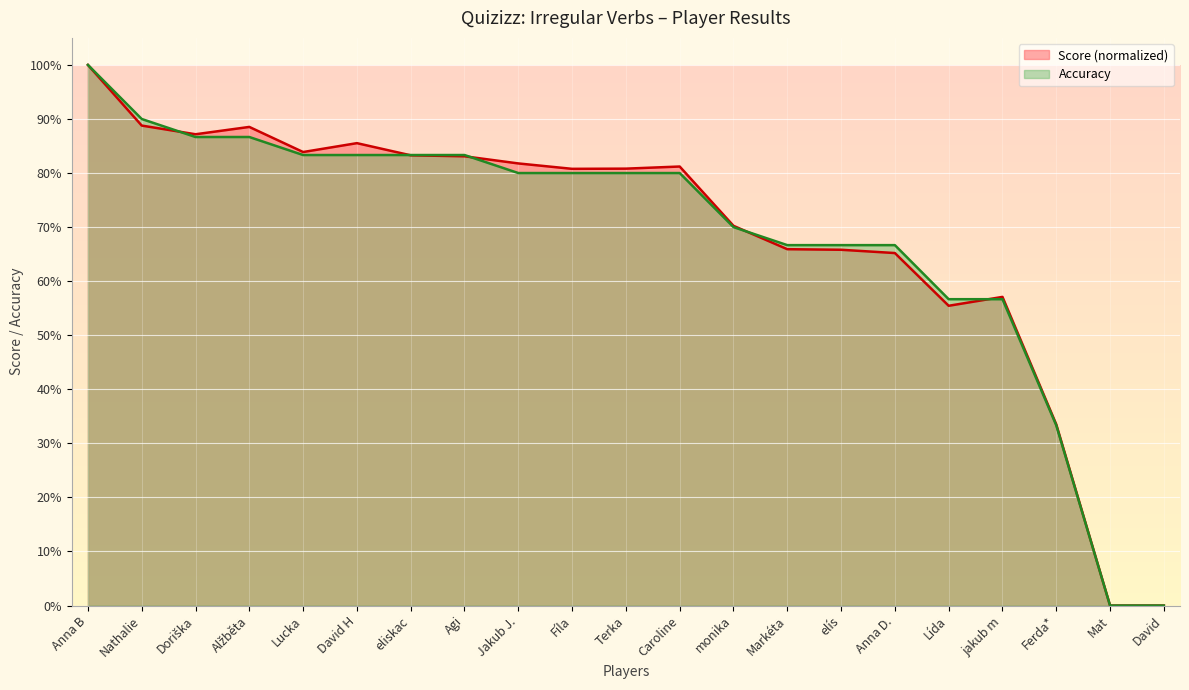

The value of Score at Agi is 0.8. True or false?

True